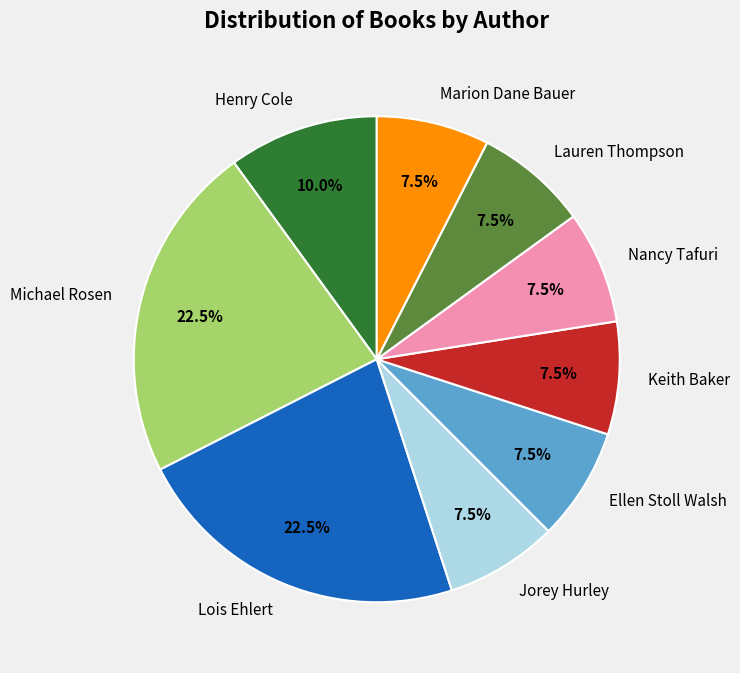

How many segments does this pie chart have?

9